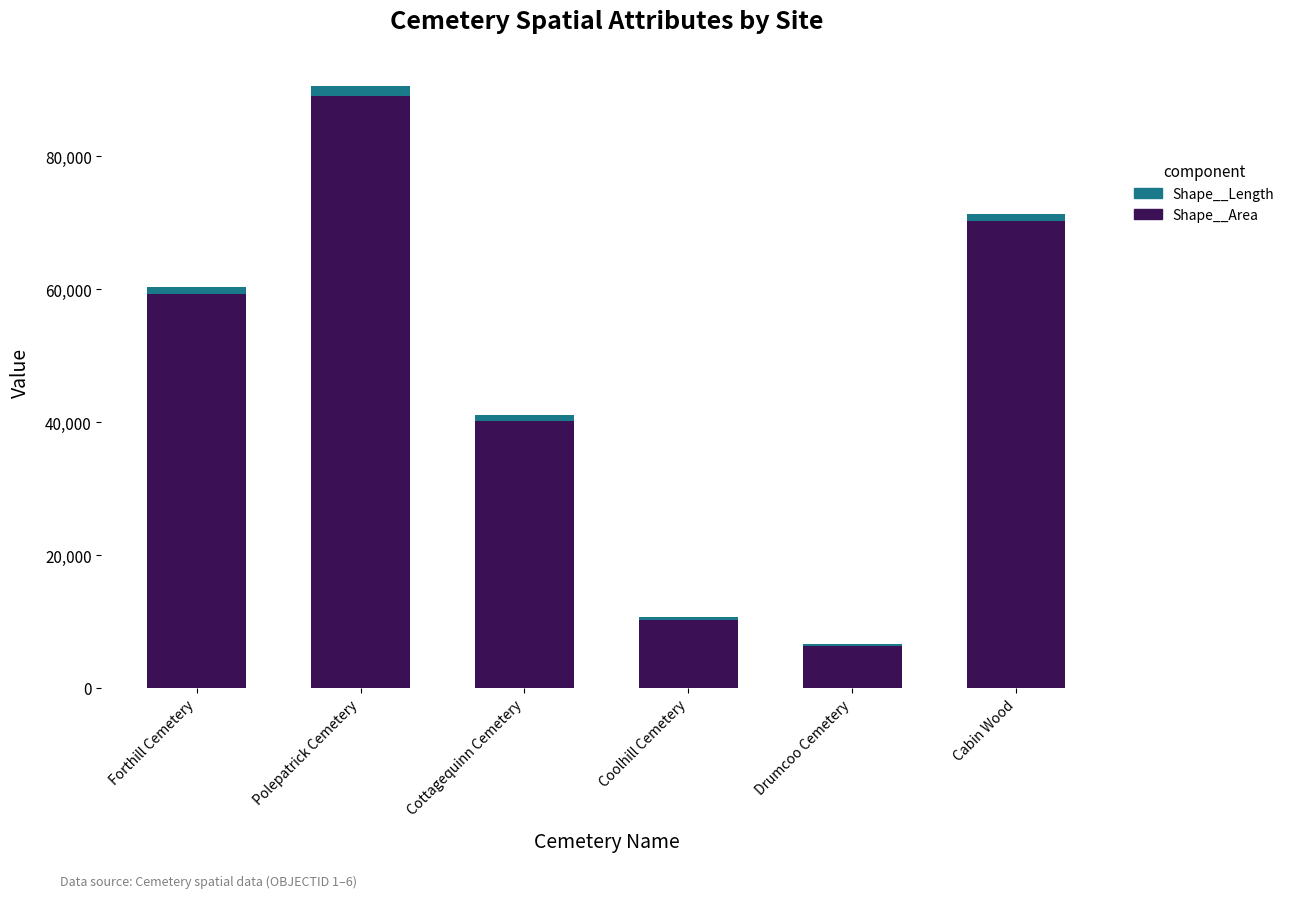

How many bars are there in total?

6